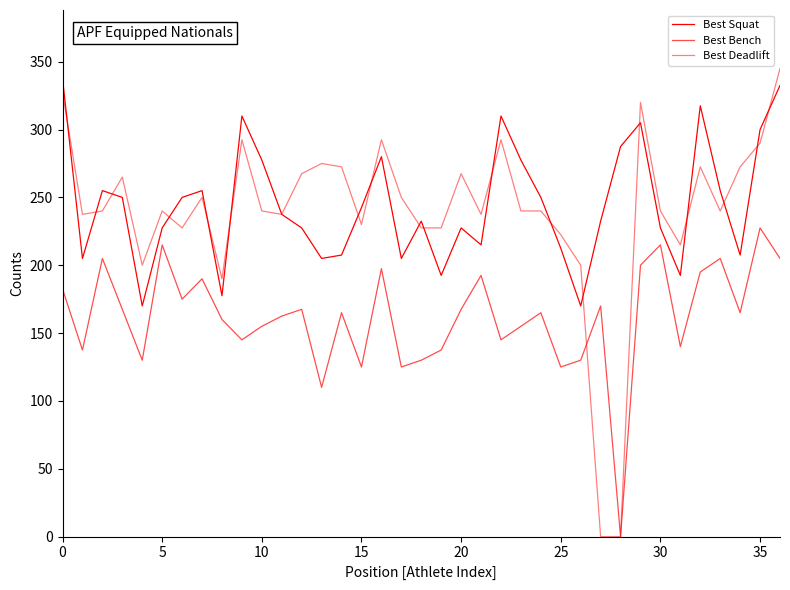

How many lines are shown in the chart?

3